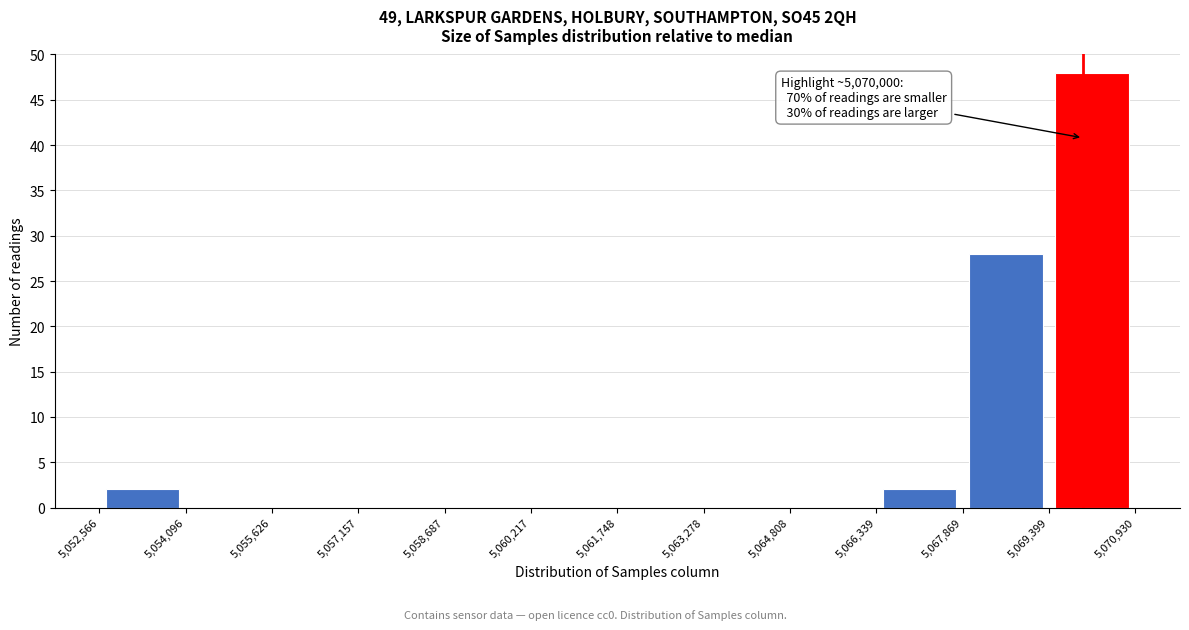

Which range on the x-axis has the tallest bar?

5,069,399 to 5,070,930